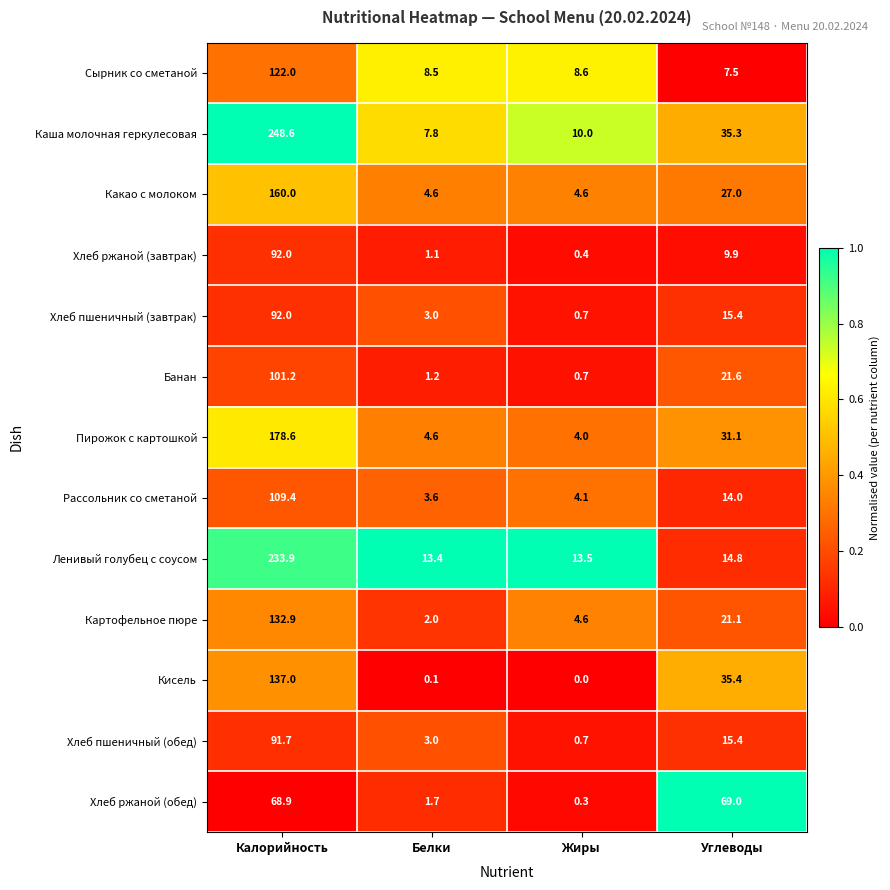

How many distinct data groups are displayed?

13